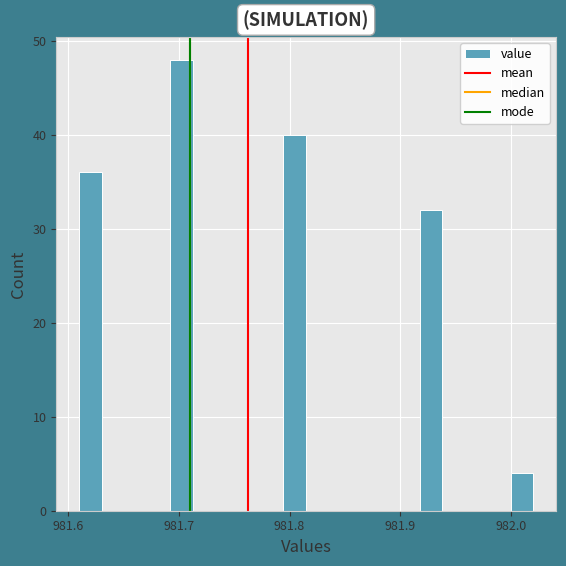

Around what value on the x-axis is the tallest bar? Give the approximate position of its centre, as read against the axis.

981.70